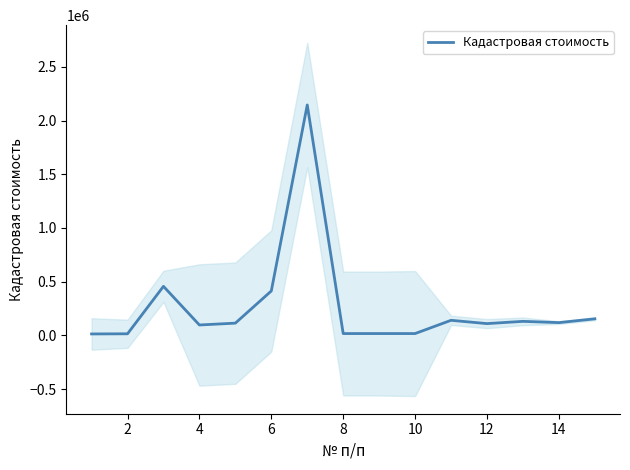

What is the minimum value shown in the chart?

13112.7